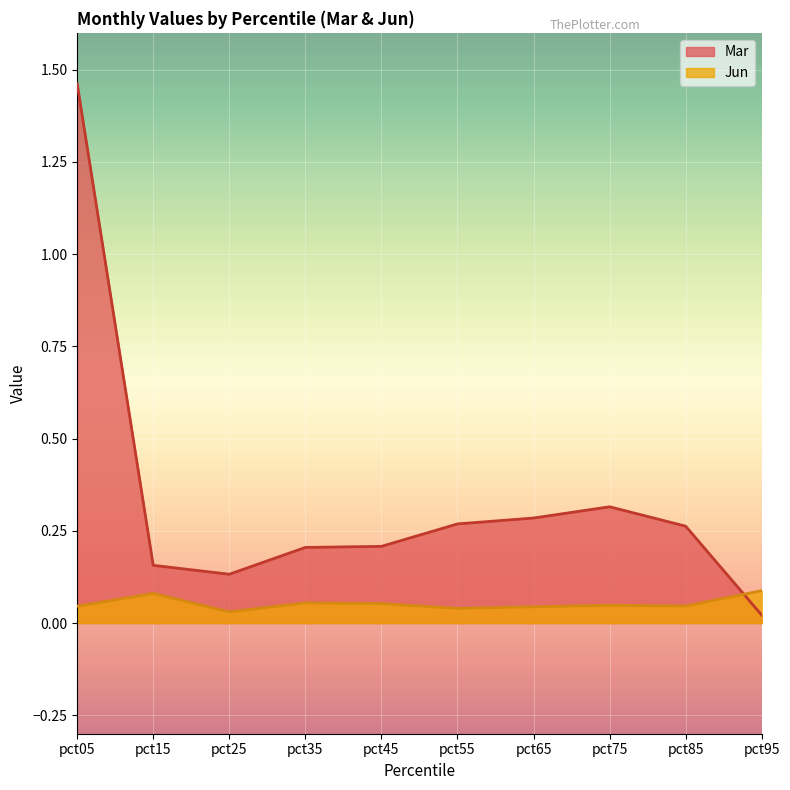

Is it true that Jun equals 0.1 at pct35?

False